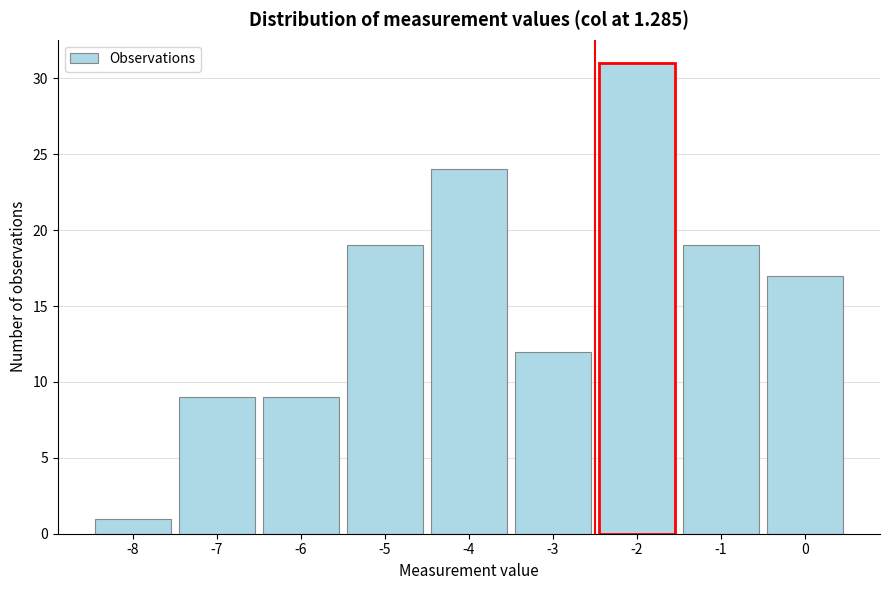

Reading left to right, list every bar in this chart as the range it spans on the x-axis followed by its height. The values are not printed on the chart, so give them approximately, as read against the axis.

-8.5 to -7.5: 1
-7.5 to -6.5: 9
-6.5 to -5.5: 9
-5.5 to -4.5: 19
-4.5 to -3.5: 24
-3.5 to -2.5: 12
-2.5 to -1.5: 31
-1.5 to -0.5: 19
-0.5 to 0.5: 17